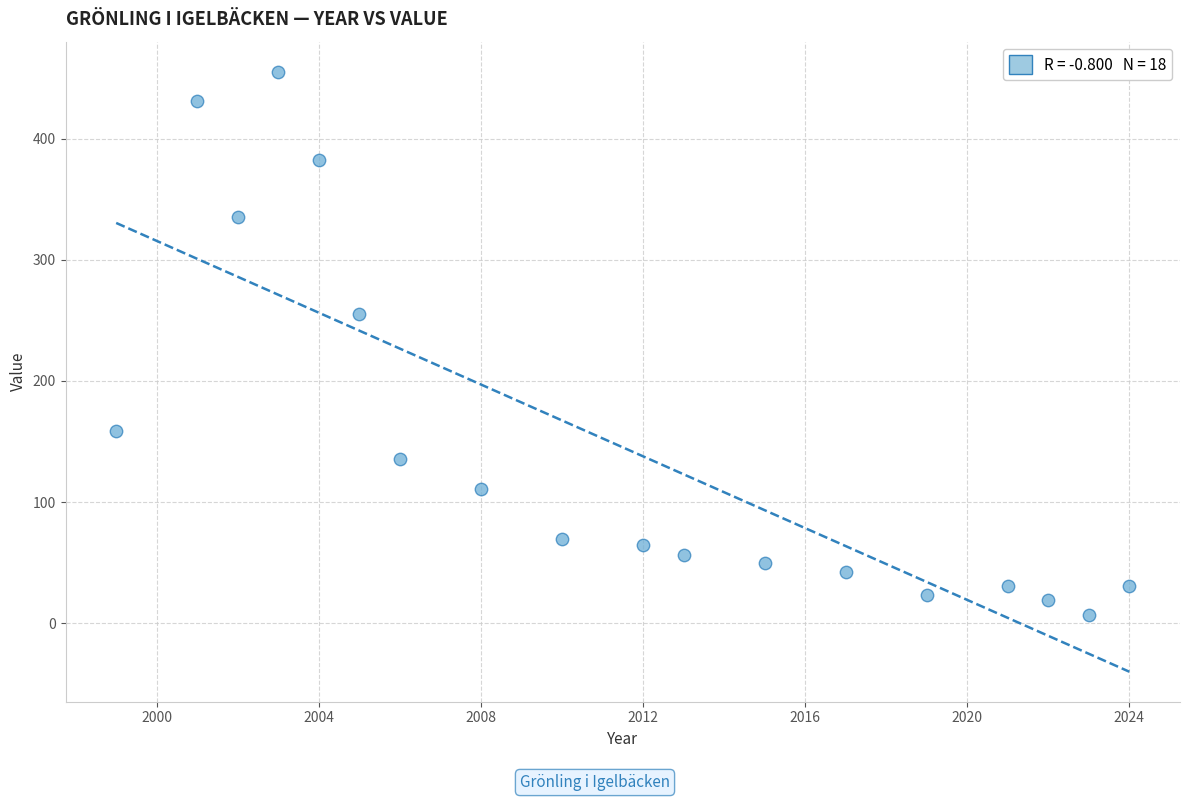

What Y value in the scatter plot is closest to 231?

255.1